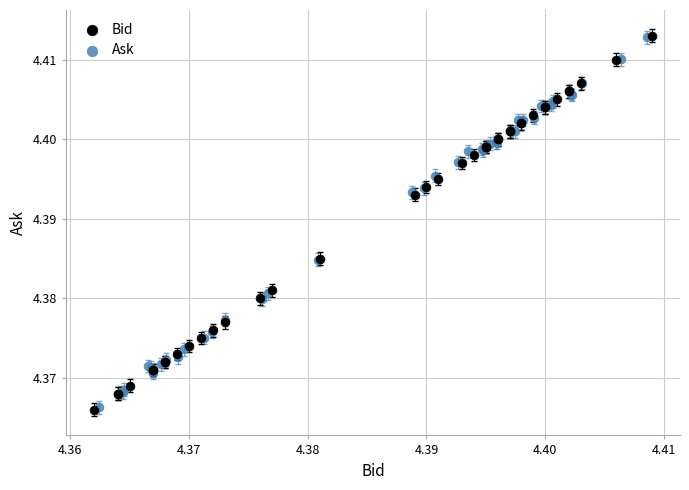

Which series has the widest spread of Y values?

Bid